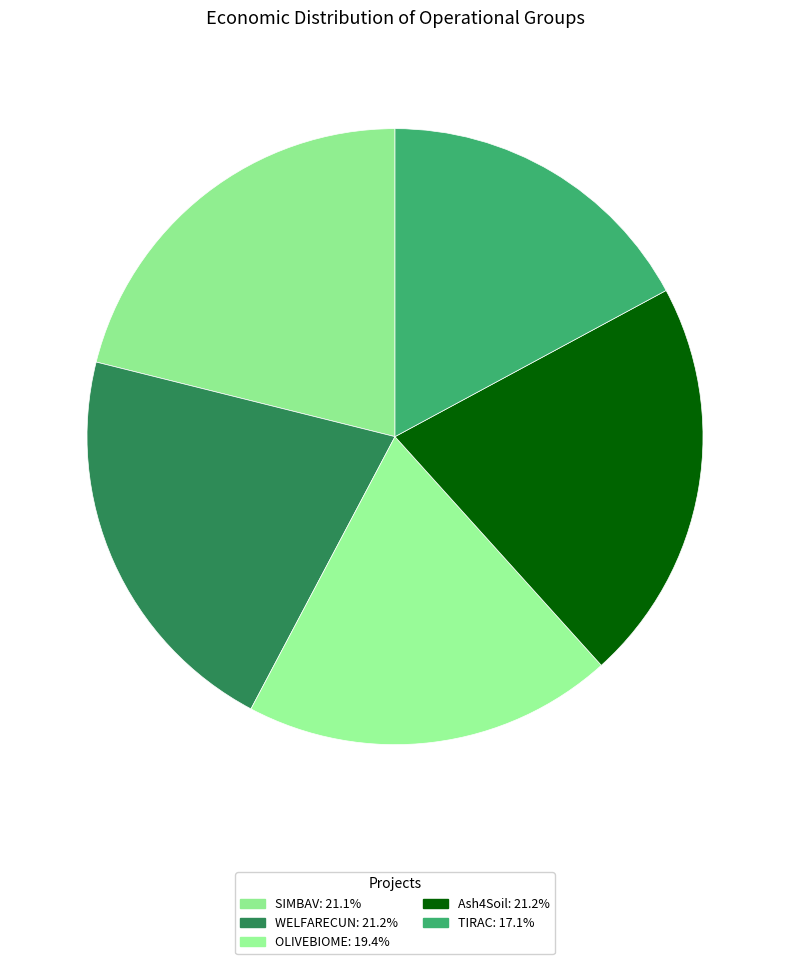

Is there a majority slice in this chart?

No